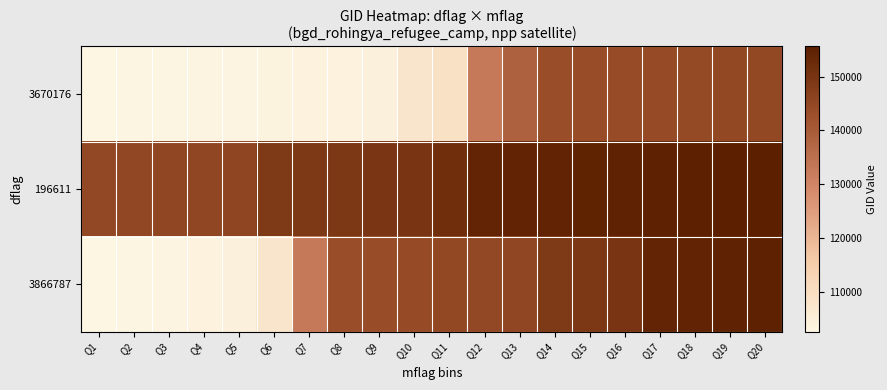

At Q13, list the series in order from largest to smallest.

196611, 3866787, 3670176